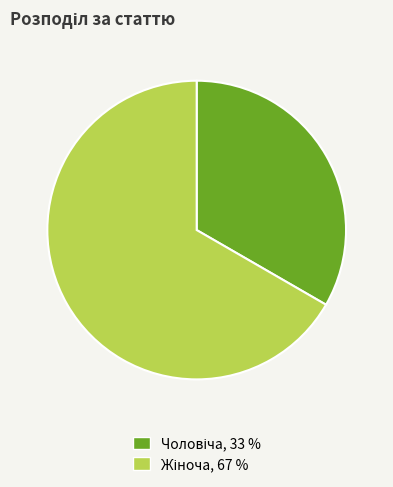

Does any single category account for the majority?

Yes